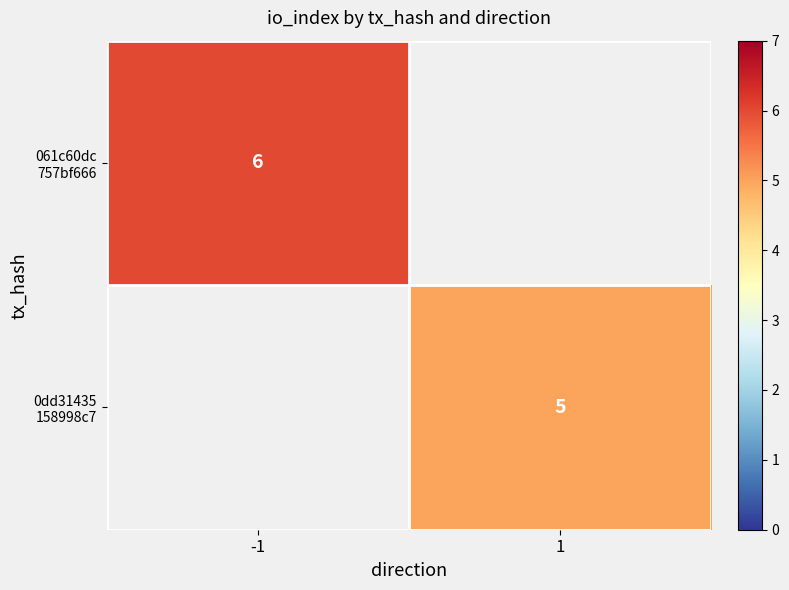

The value of 061c60dc 757bf666 at -1 is 6.0. True or false?

True